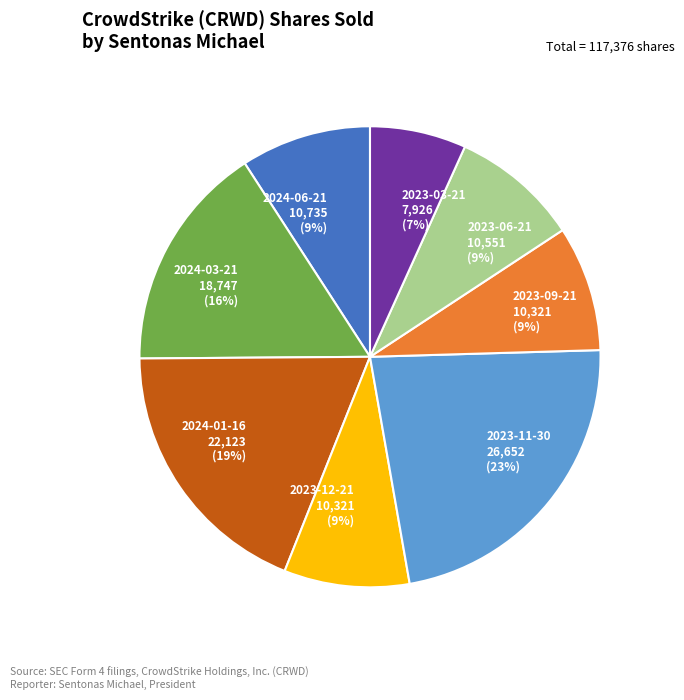

Does any single category account for the majority?

No